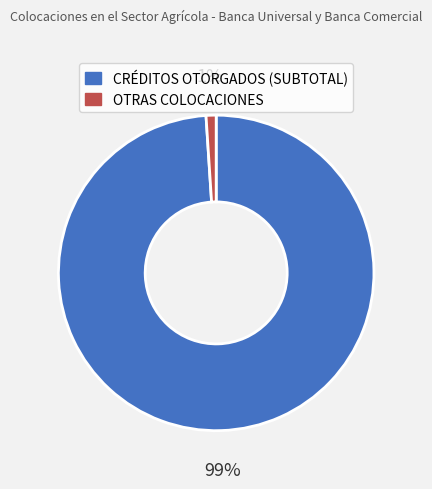

Rank the categories by value from lowest to highest.

OTRAS COLOCACIONES, CRÉDITOS OTORGADOS (SUBTOTAL)